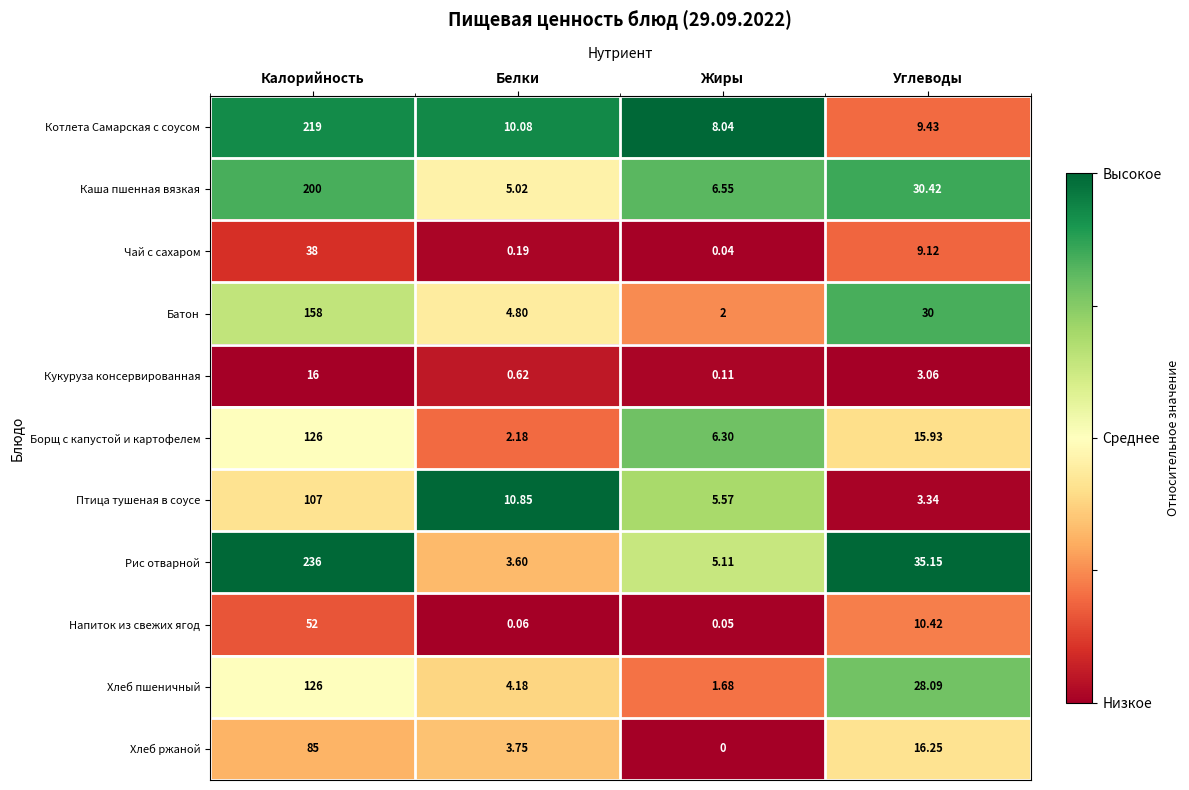

At how many categories does at least one series exceed 0?

4